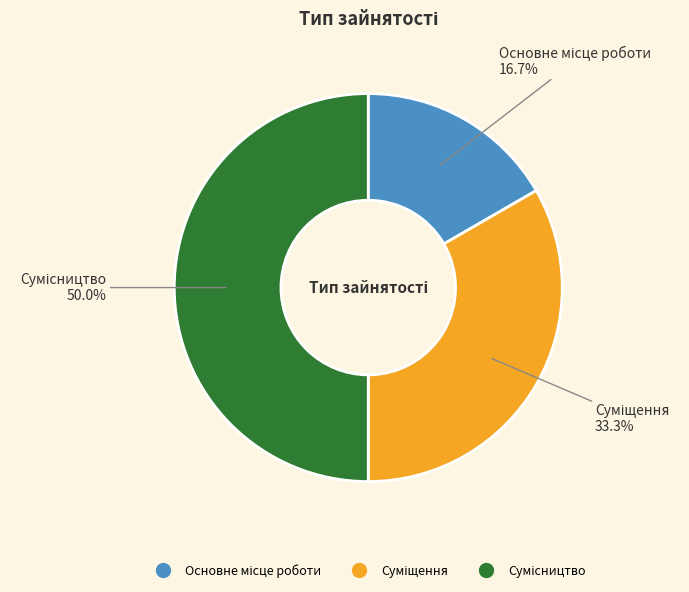

How many segments does this pie chart have?

3